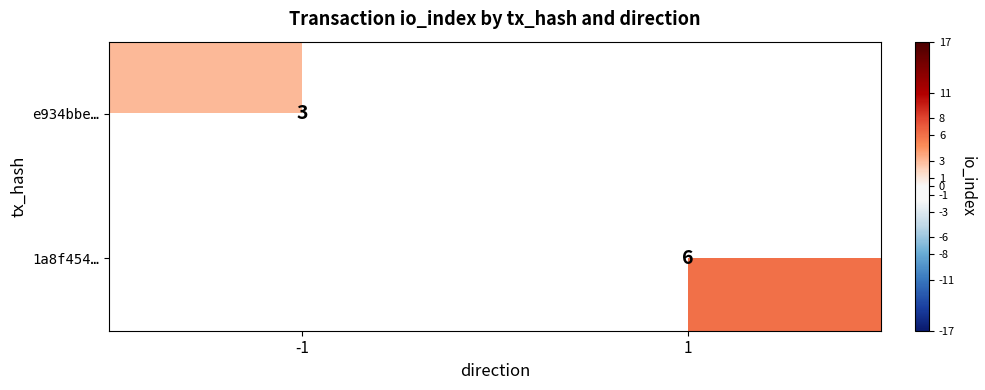

True or false: 1a8f454… has a value of 6 at 1.

True